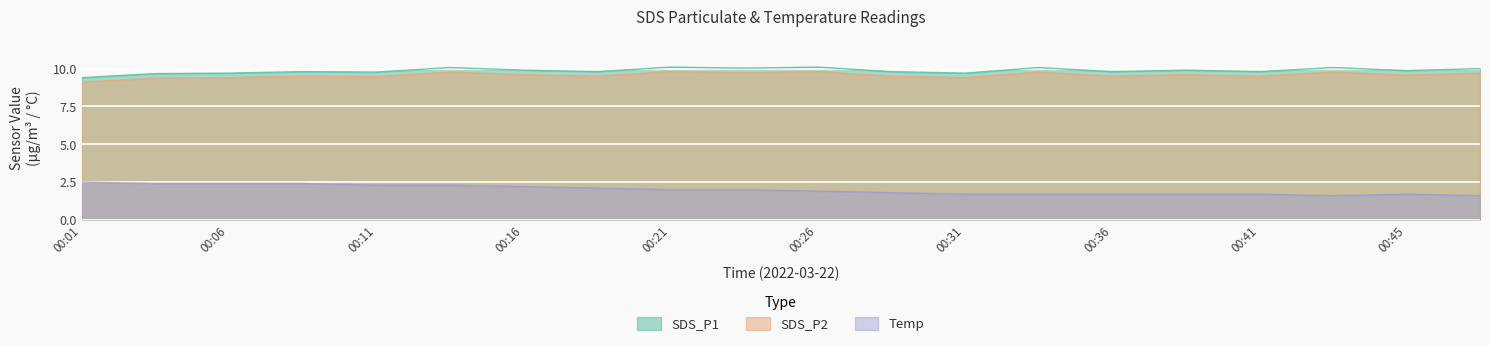

Reading right to left, extract all data points from this chart.

SDS_P1: 10.0	9.9	10.1	9.8	9.9	9.8	10.1	9.7	9.8	10.1	10.0	10.1	9.8	9.9	10.1	9.8	9.8	9.7	9.7	9.4
SDS_P2: 9.7	9.6	9.8	9.5	9.6	9.5	9.8	9.4	9.5	9.8	9.7	9.8	9.5	9.6	9.8	9.5	9.5	9.4	9.4	9.1
Temp: 1.6	1.7	1.6	1.7	1.7	1.7	1.7	1.7	1.8	1.9	2.0	2.0	2.1	2.2	2.3	2.3	2.4	2.4	2.4	2.5